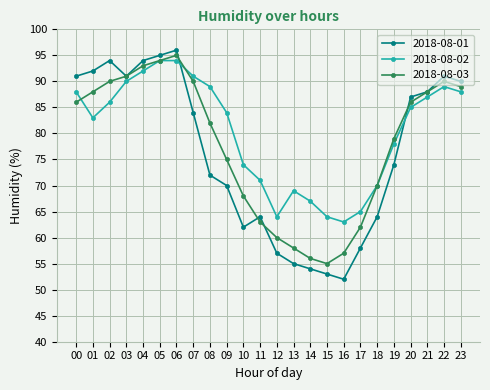

Reading left to right, extract all data points from this chart.

2018-08-01: 00=91	01=92	02=94	03=91	04=94	05=95	06=96	07=84	08=72	09=70	10=62	11=64	12=57	13=55	14=54	15=53	16=52	17=58	18=64	19=74	20=87	21=88	22=91	23=90
2018-08-02: 00=88	01=83	02=86	03=90	04=92	05=94	06=94	07=91	08=89	09=84	10=74	11=71	12=64	13=69	14=67	15=64	16=63	17=65	18=70	19=78	20=85	21=87	22=89	23=88
2018-08-03: 00=86	01=88	02=90	03=91	04=93	05=94	06=95	07=90	08=82	09=75	10=68	11=63	12=60	13=58	14=56	15=55	16=57	17=62	18=70	19=79	20=86	21=88	22=90	23=89